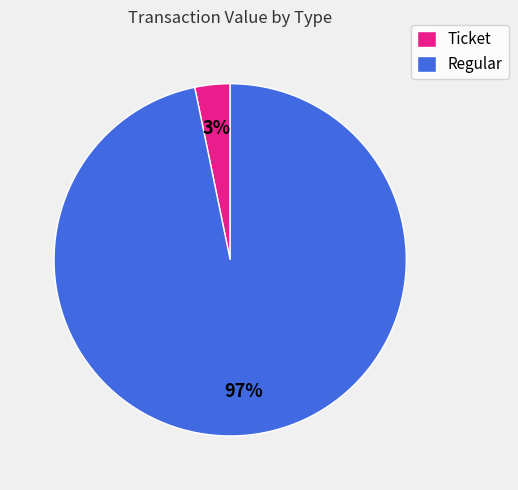

Which category has the smallest portion of the pie?

Ticket